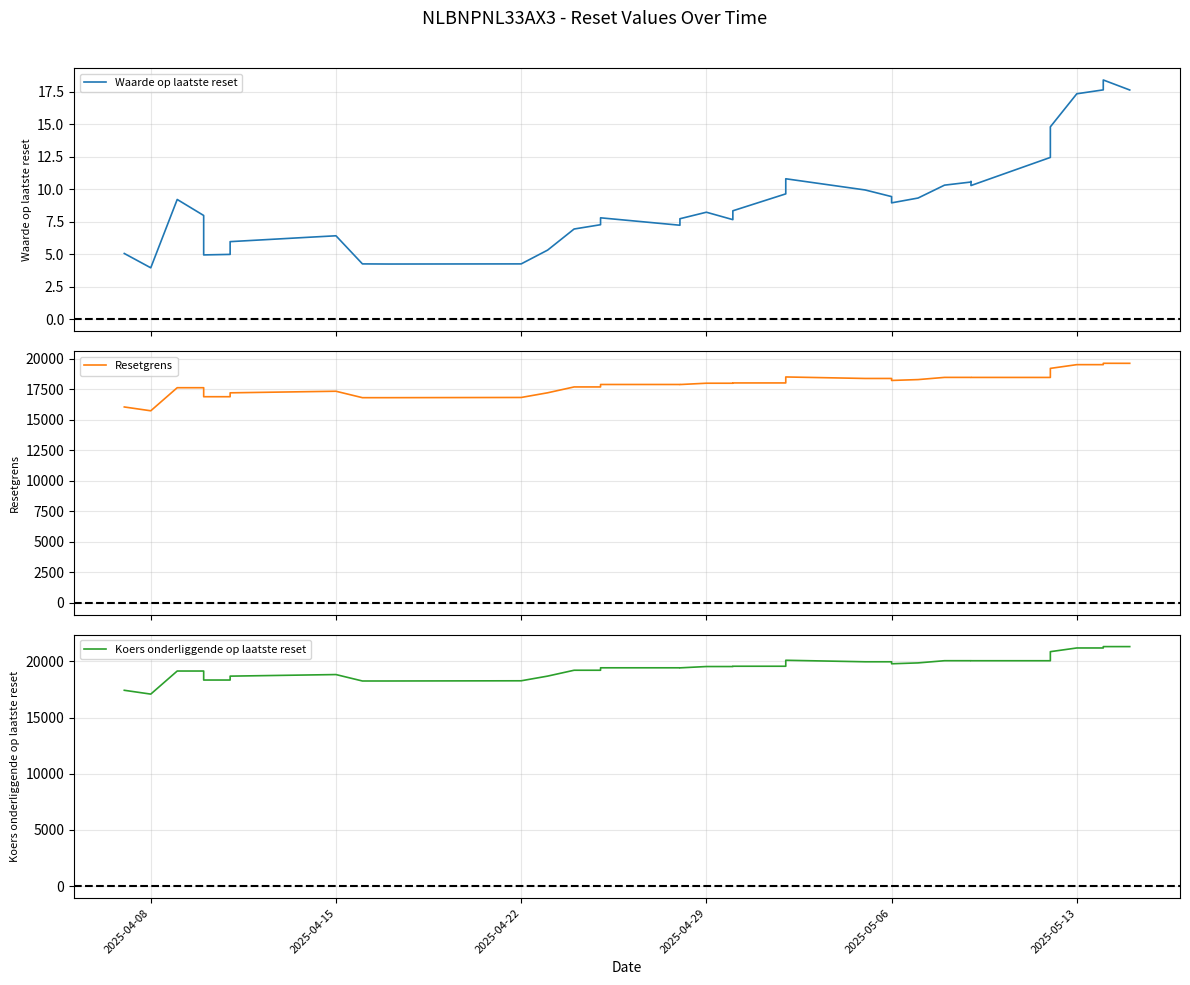

Reading left to right, transcribe all the data shown in this chart.

Waarde op laatste reset: 5.1	4.0	9.2	8.0	5.0	5.0	6.0	6.3	6.4	4.3	4.3	4.3	5.3	7.0	7.3	7.8	7.2	7.7	8.2	7.7	8.3	9.7	10.8	9.9	9.4	9.0	9.3	10.3	10.6	10.6	10.3	12.4	14.8	17.3	17.6	18.4	17.6
Resetgrens: 16036.2	15723.2	17613.5	17613.2	16875.8	16876.0	17194.8	17292.3	17323.8	16797.0	16797.4	16814.3	17197.8	17677.2	17677.0	17877.7	17877.8	17872.9	17981.3	17980.2	18004.2	18004.8	18493.9	18370.5	18370.3	18207.8	18278.5	18458.5	18458.0	18458.0	18456.1	18454.3	19196.5	19501.9	19501.7	19613.5	19610.9
Koers onderliggende op laatste reset: 17430.7	17090.4	19145.1	19145.1	18343.6	18343.6	18690.1	18796.0	18830.2	18257.6	18258.1	18276.4	18693.3	19214.4	19214.4	19432.6	19432.6	19427.3	19544.9	19544.9	19571.0	19571.0	20102.6	19967.9	19967.9	19791.3	19868.0	20063.6	20063.6	20063.6	20061.4	20061.4	20868.1	21197.7	21197.7	21319.2	21319.2